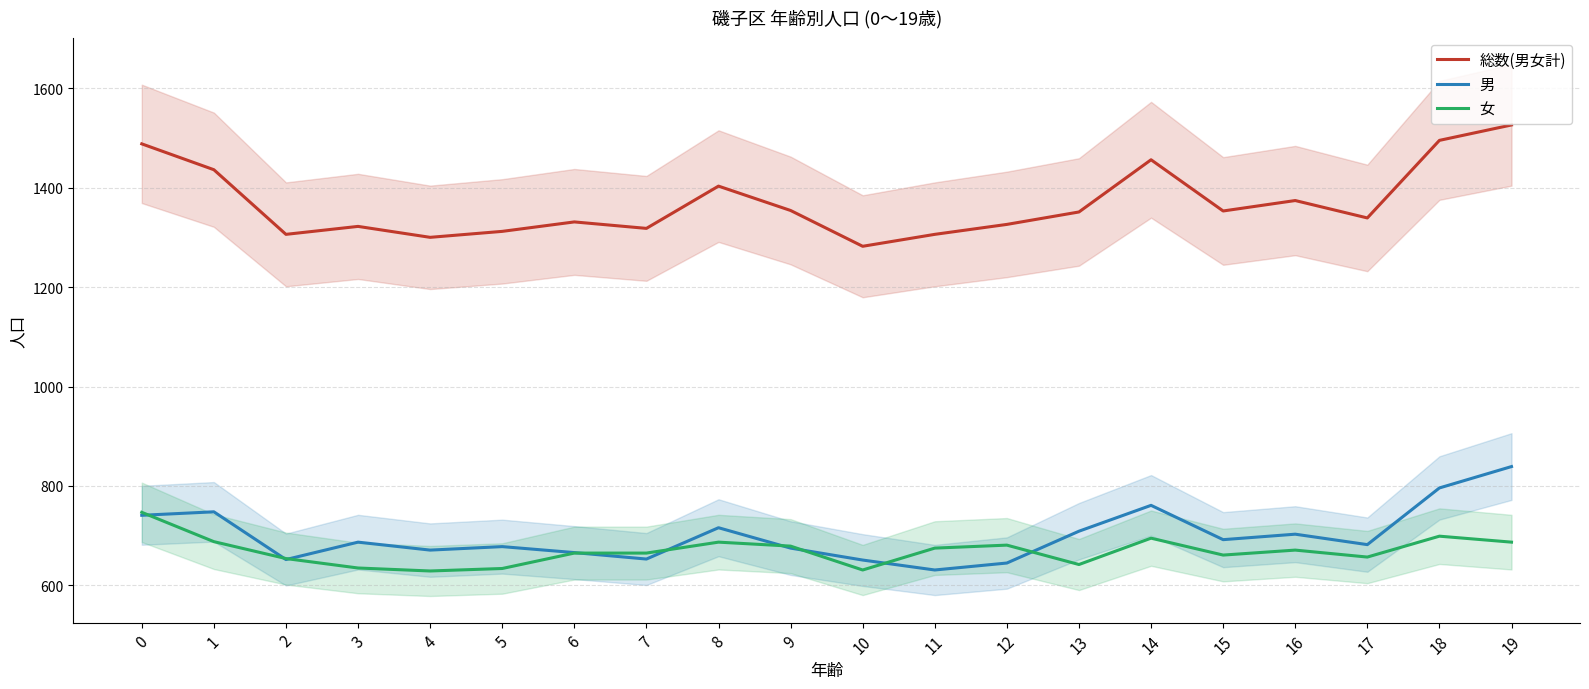

Which has a higher value, 4 or 3?

3